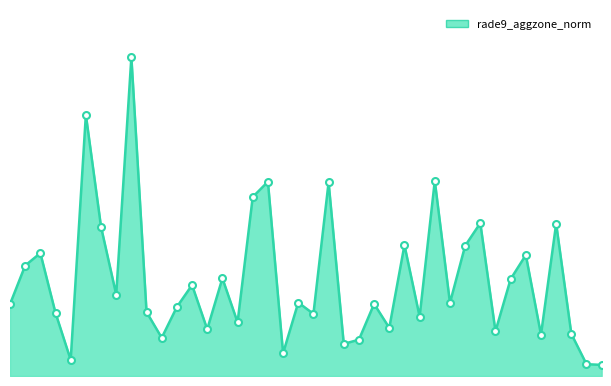

Does the chart have visible grid lines?

No